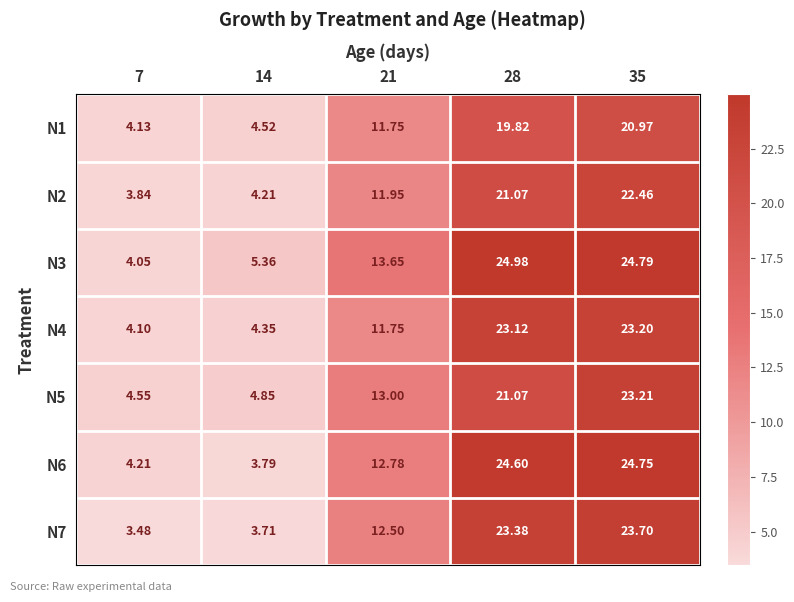

Is the value of N3 at 7 greater than the value of N5 at 35?

No